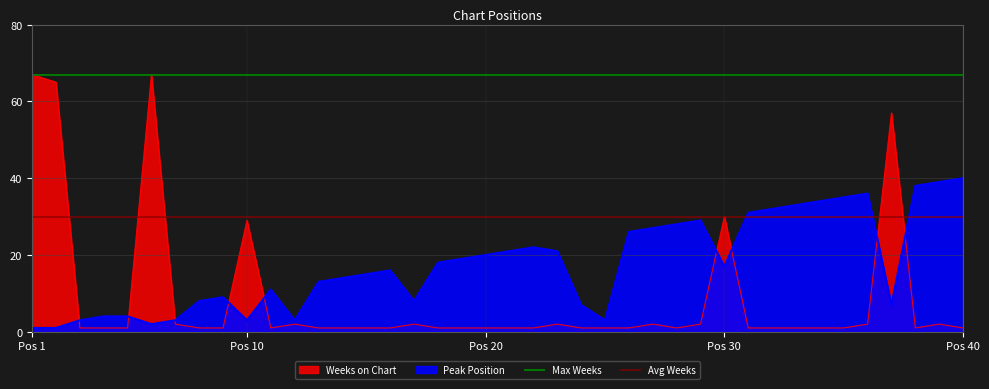

What is the value of the Avg Weeks point at the 1st from the left?

30